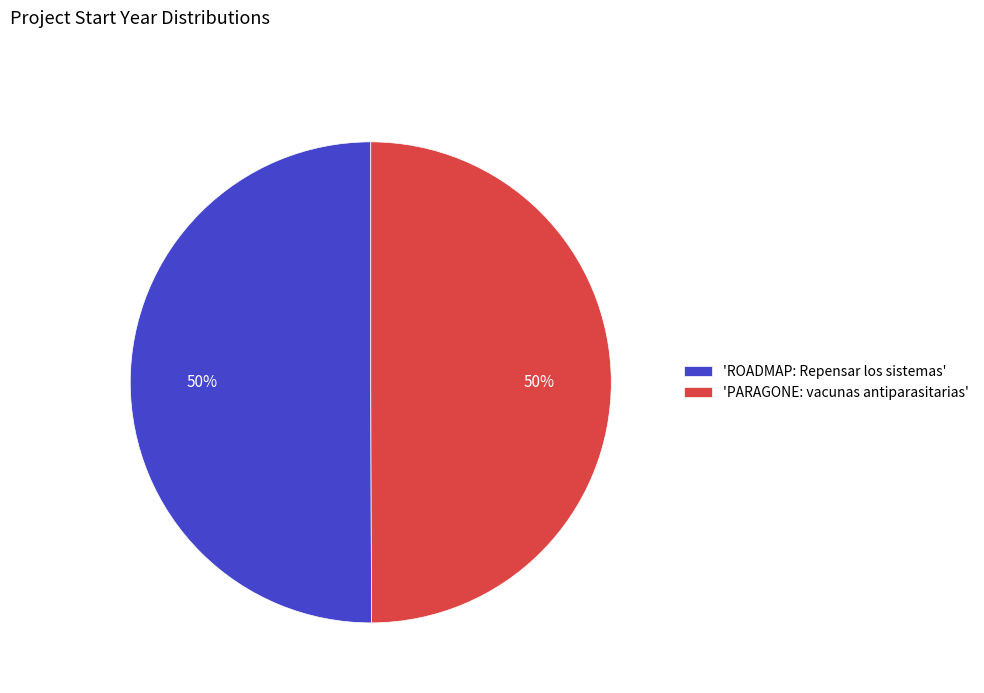

Approximately how many times larger is the value at 'ROADMAP: Repensar los sistemas' compared to 'PARAGONE: vacunas antiparasitarias'?

1.0